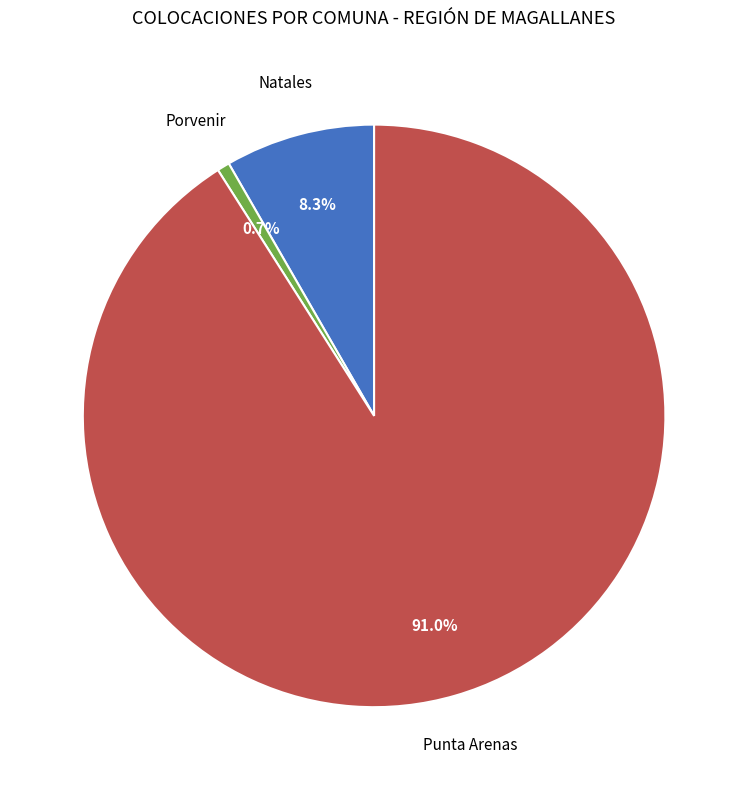

Is there any slice that represents more than half of the pie?

Yes